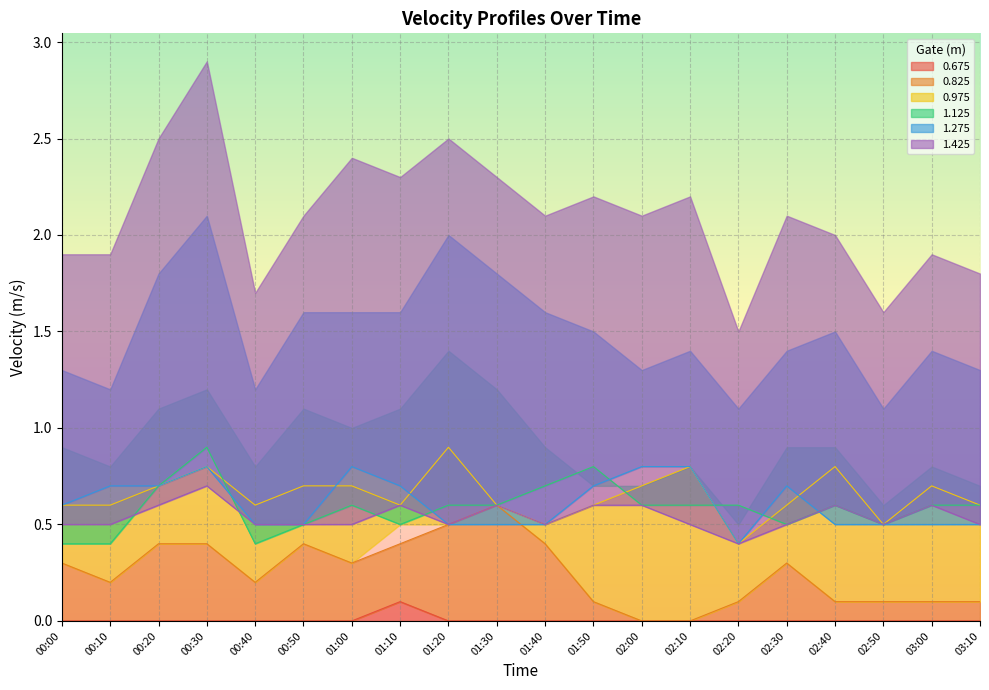

Rank the categories by 0.675 value from highest to lowest.

01:10, 00:00, 00:10, 00:20, 00:30, 00:40, 00:50, 01:00, 01:20, 01:30, 01:40, 01:50, 02:00, 02:10, 02:20, 02:30, 02:40, 02:50, 03:00, 03:10